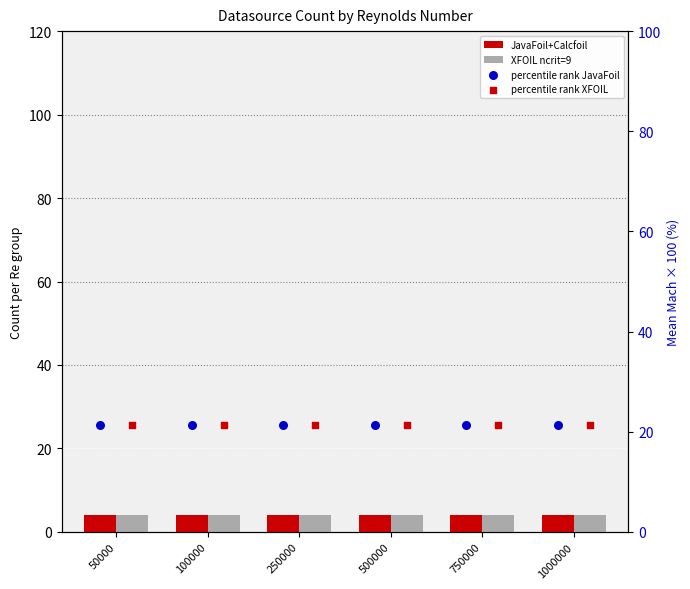

What are all the series names shown in the legend?

JavaFoil+Calcfoil, XFOIL ncrit=9, percentile rank JavaFoil, percentile rank XFOIL